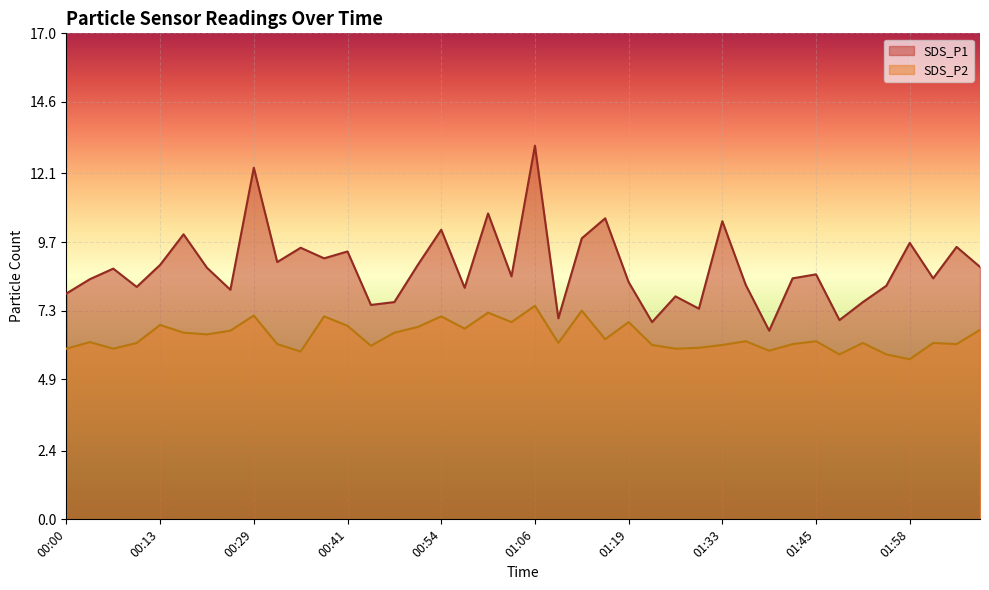

True or false: SDS_P1 and SDS_P2 cross at least once.

False